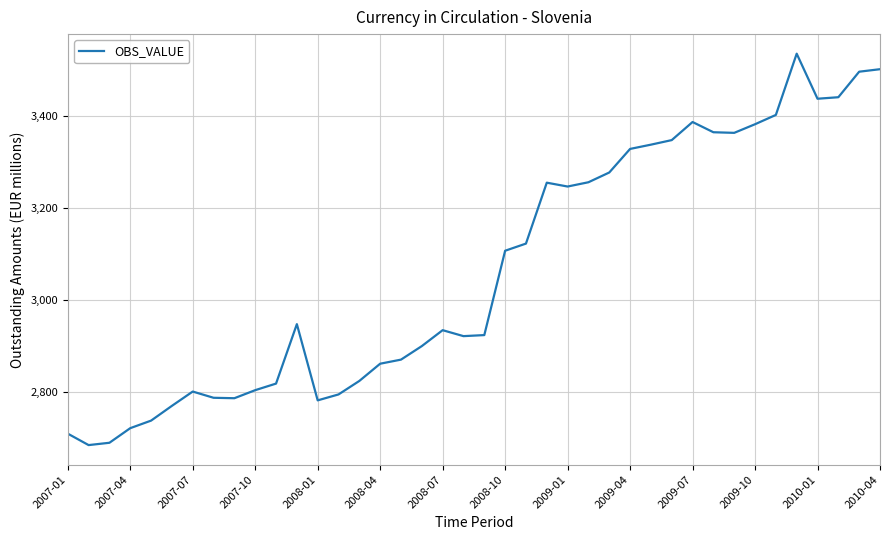

What is the maximum value shown in the chart?

3535.7